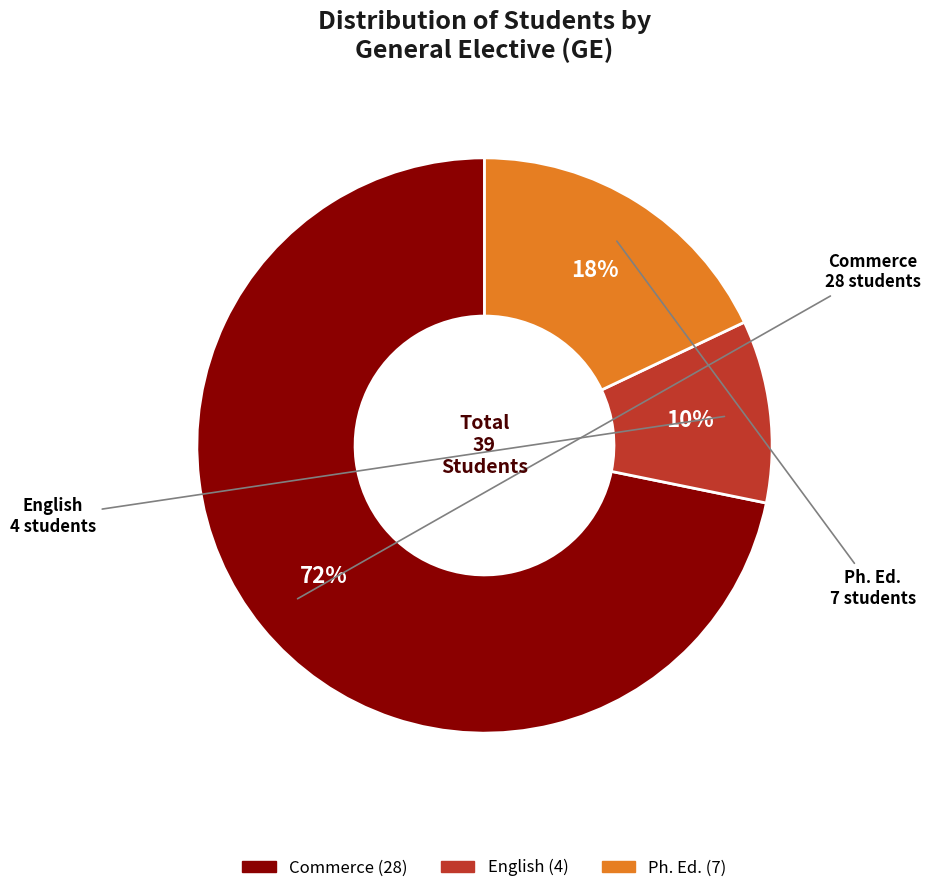

Which category has the smallest portion of the pie?

English